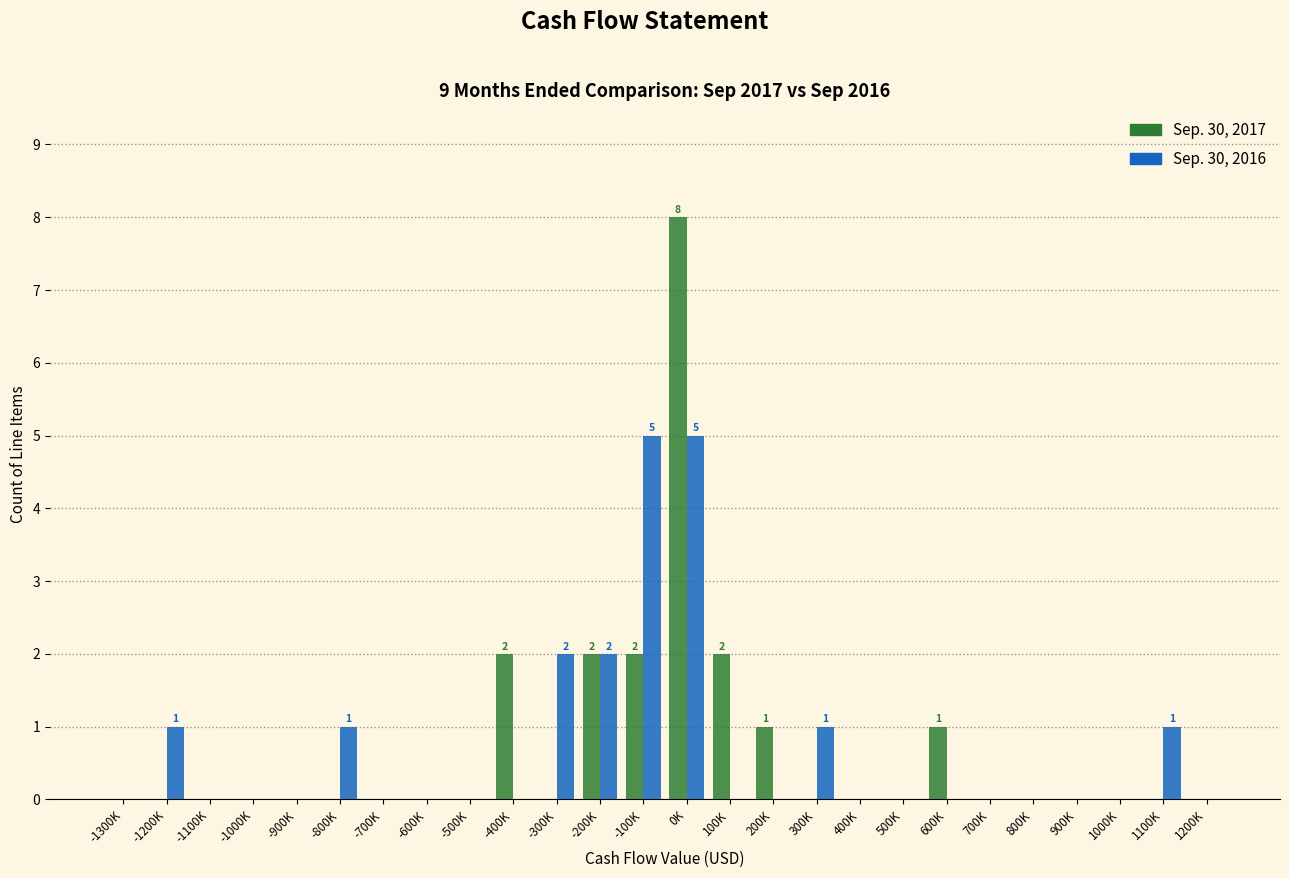

What is the sum of all Sep. 30, 2016 values?

18